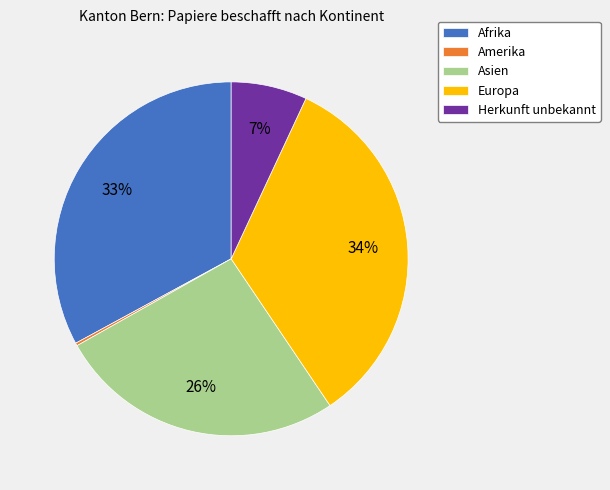

Combined, do Afrika and Herkunft unbekannt account for over 50%?

No